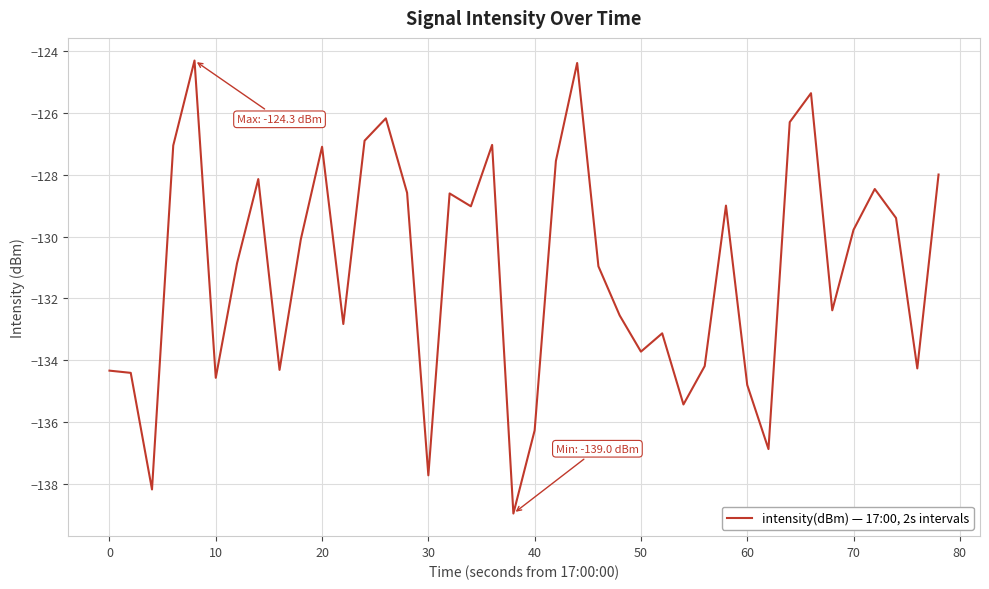

What is the difference between the maximum and minimum values?

14.7